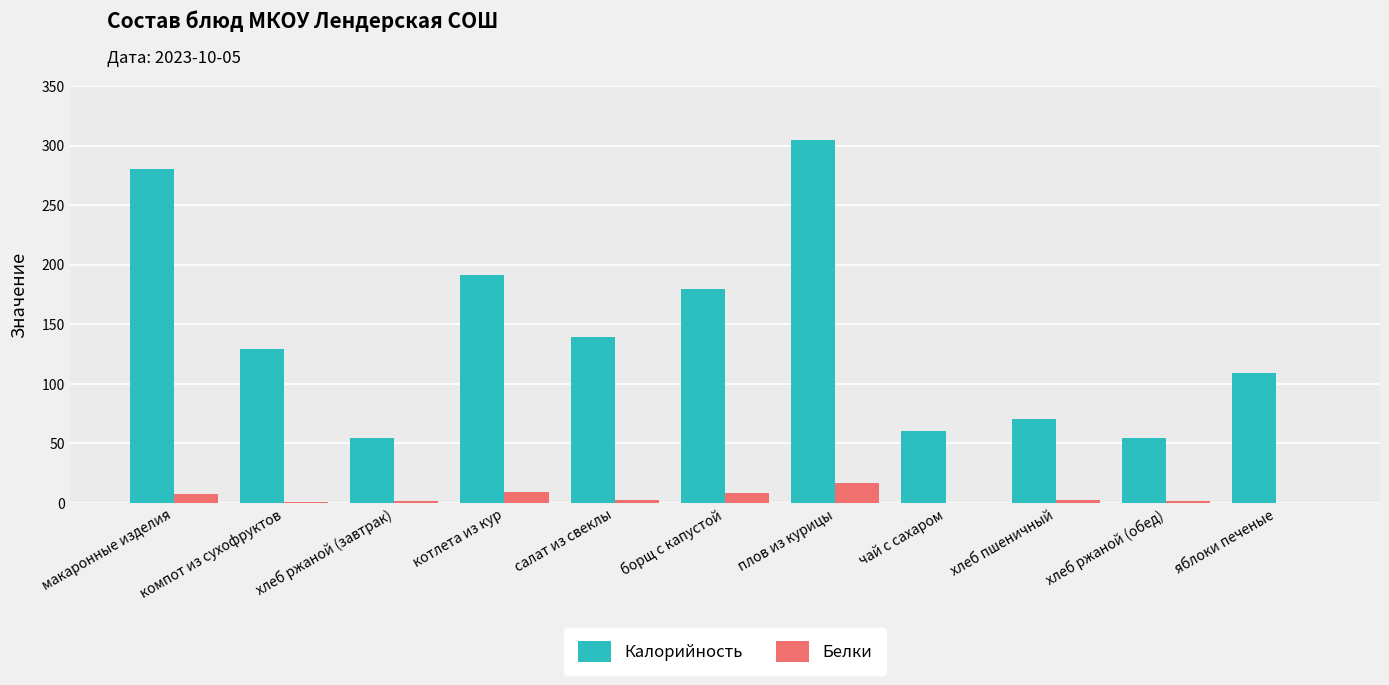

Which category has the highest value across all series?

плов из курицы